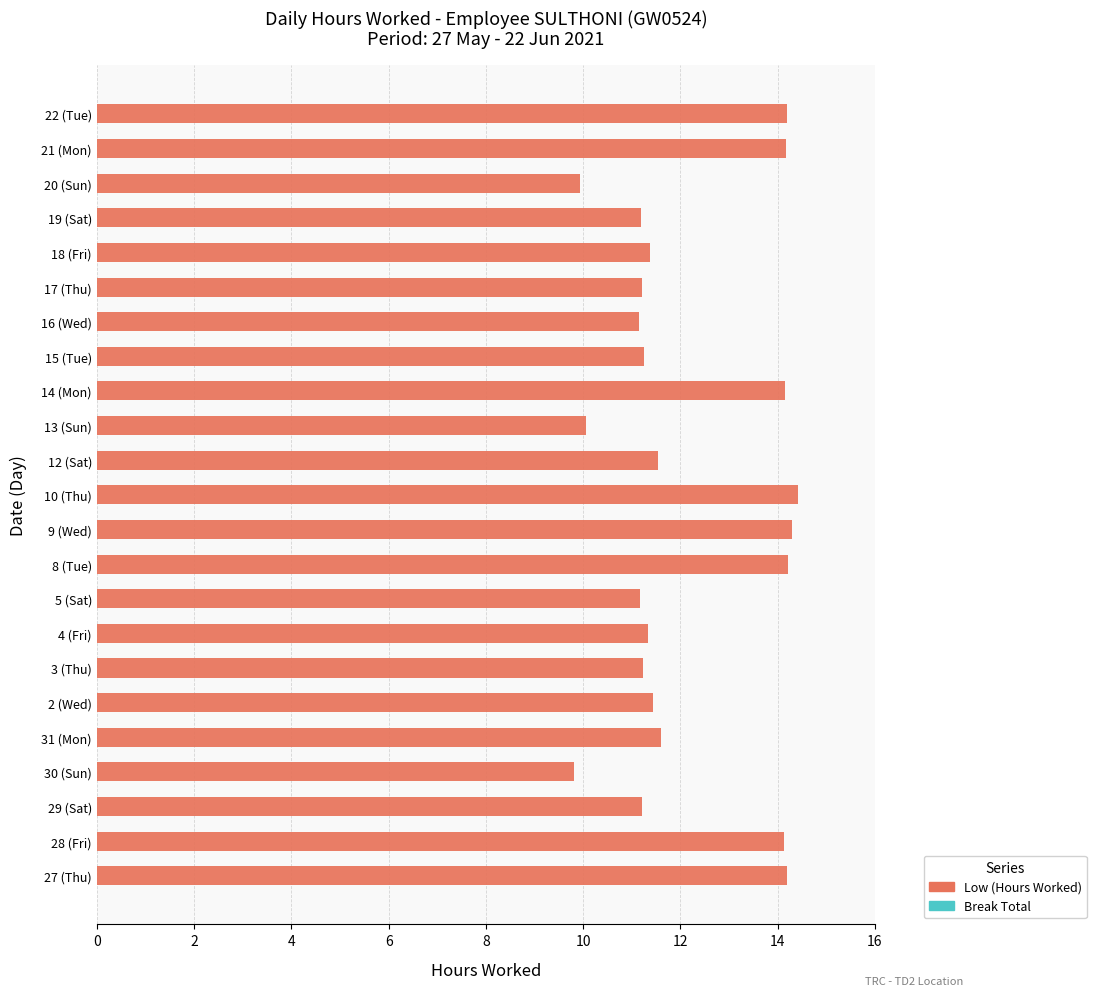

The value at 16 (Wed) is 11.2. True or false?

True